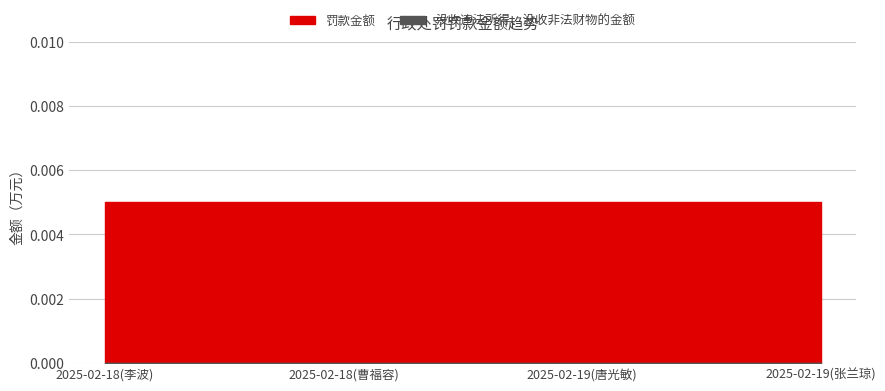

Which has a higher value, 2025-02-19(张兰琼) or 2025-02-18(曹福容)?

2025-02-19(张兰琼)